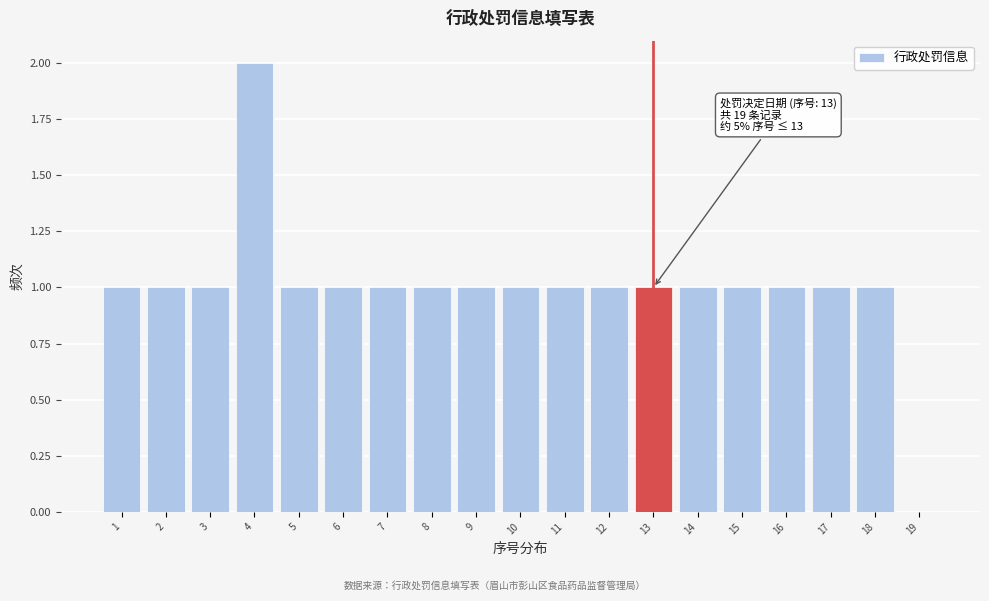

Which range on the x-axis has the tallest bar?

3.5 to 4.5